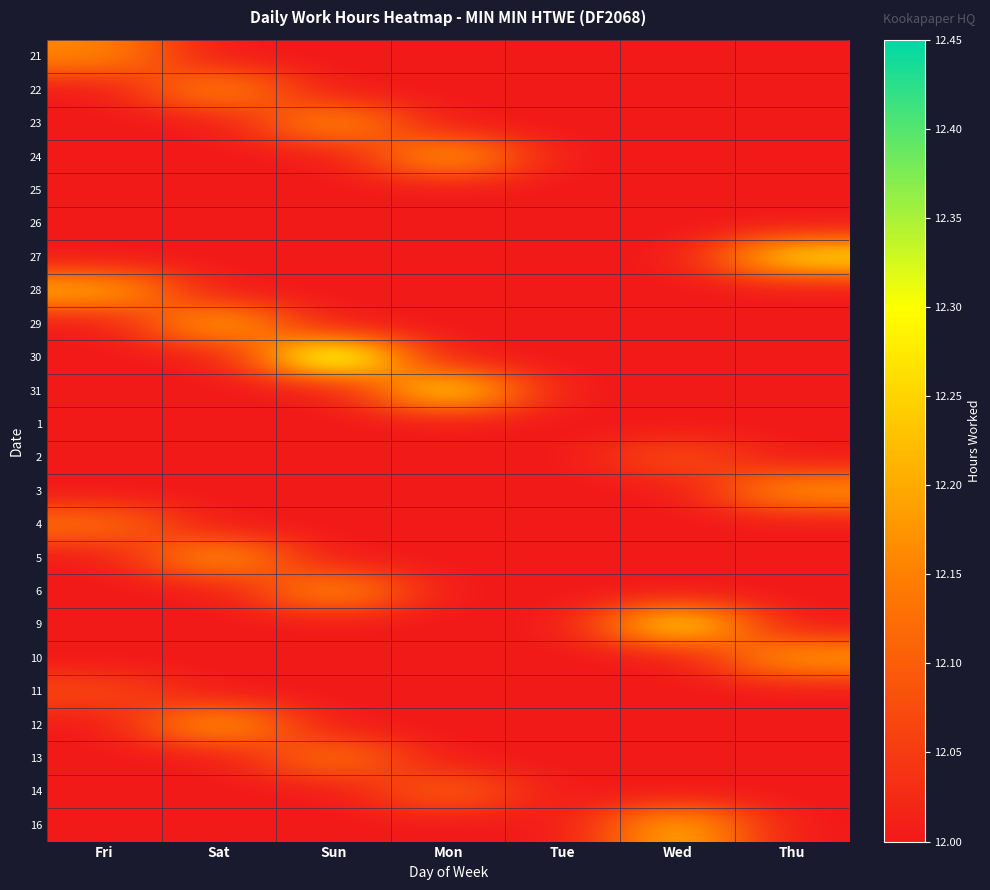

What is the total value across all series at Sun?

288.9